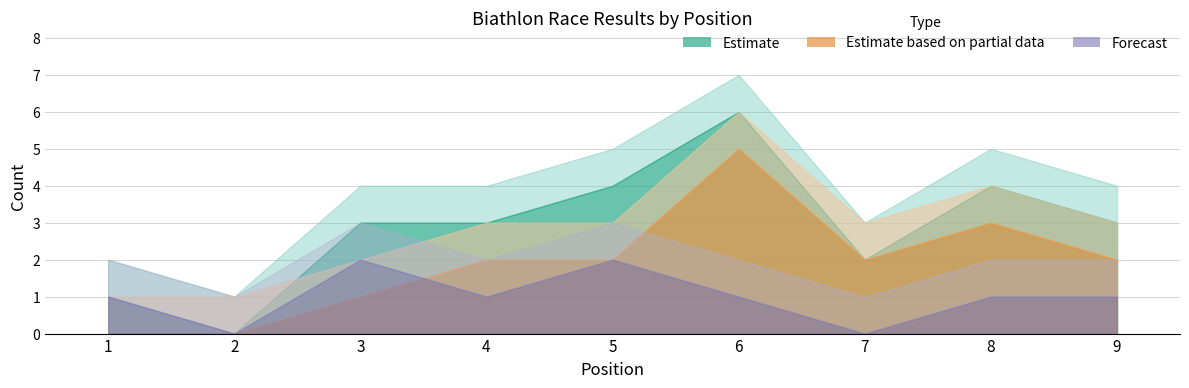

Is the value of L at 5 greater than the value of T_upper at 6?

No